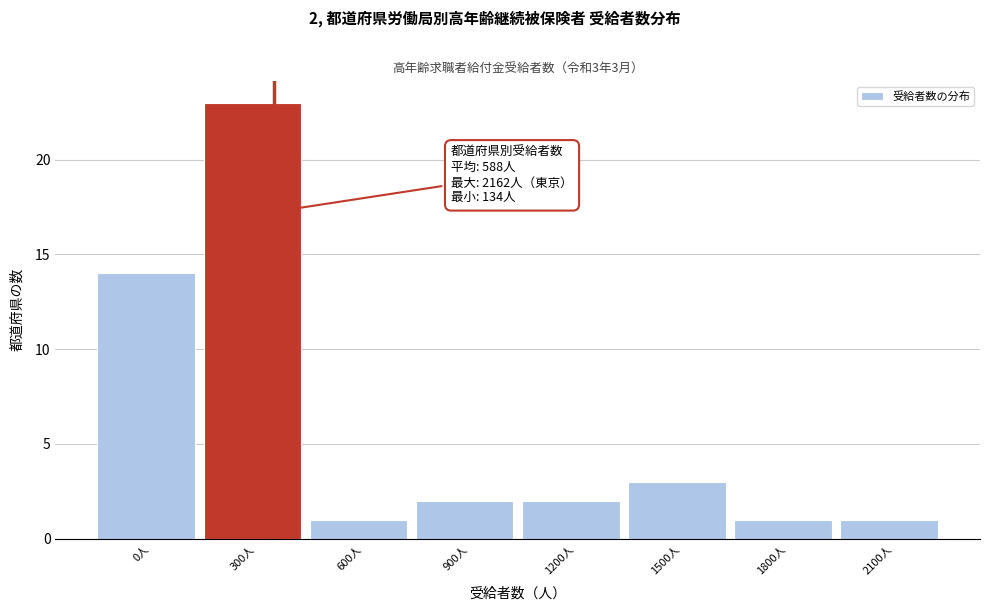

Reading left to right, list all the values displayed in this chart.

14	23	1	2	2	3	1	1